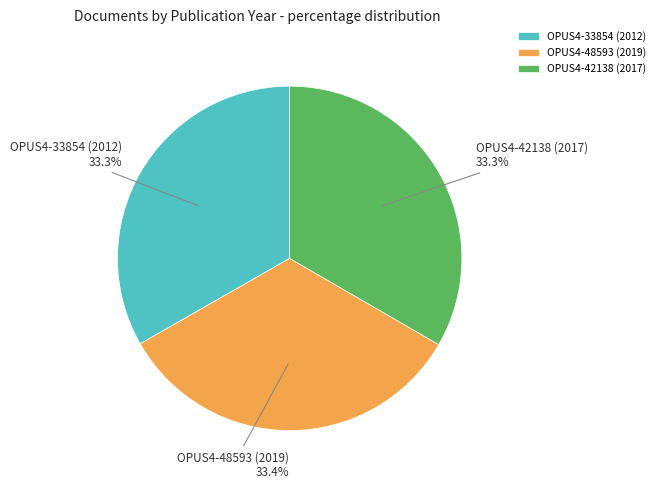

What percentage do OPUS4-33854 (2012) and OPUS4-48593 (2019) together represent?

66.7%